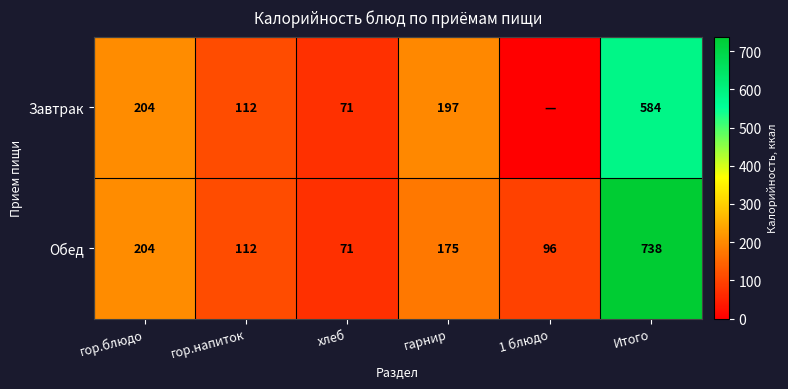

Which category has the lowest value in the Обед series?

хлеб